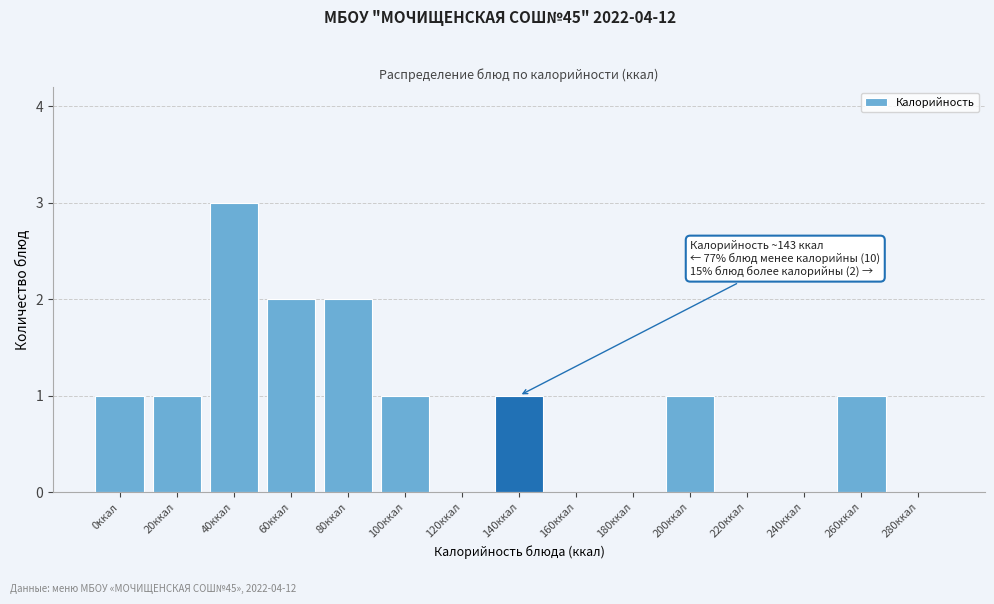

Reading left to right, transcribe all the data shown in this chart.

0ккал=1	20ккал=1	40ккал=3	60ккал=2	80ккал=2	100ккал=1	120ккал=0	140ккал=1	160ккал=0	180ккал=0	200ккал=1	220ккал=0	240ккал=0	260ккал=1	280ккал=0